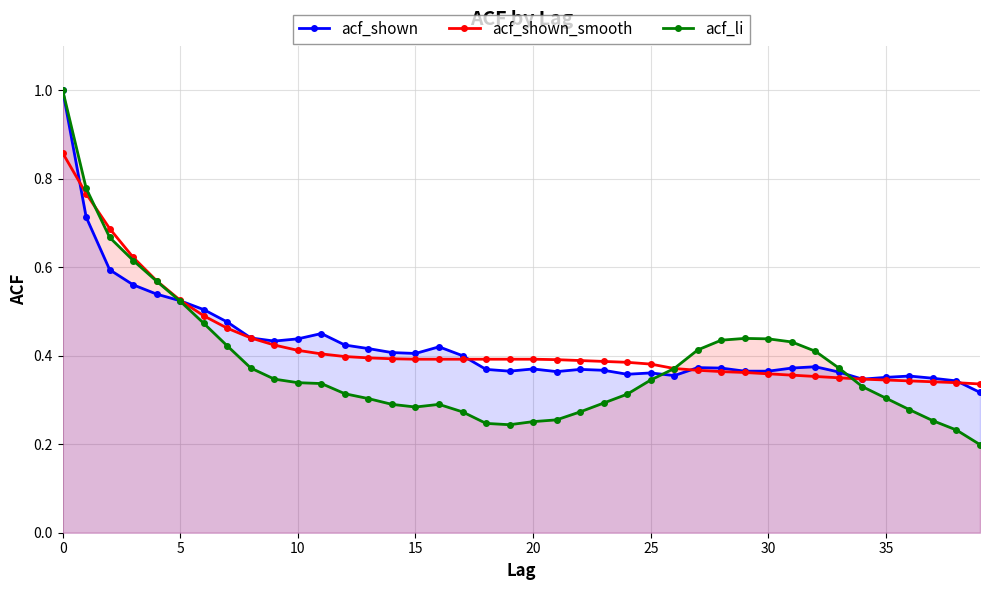

What is the difference between the second highest and minimum values in the acf_li series?

0.6